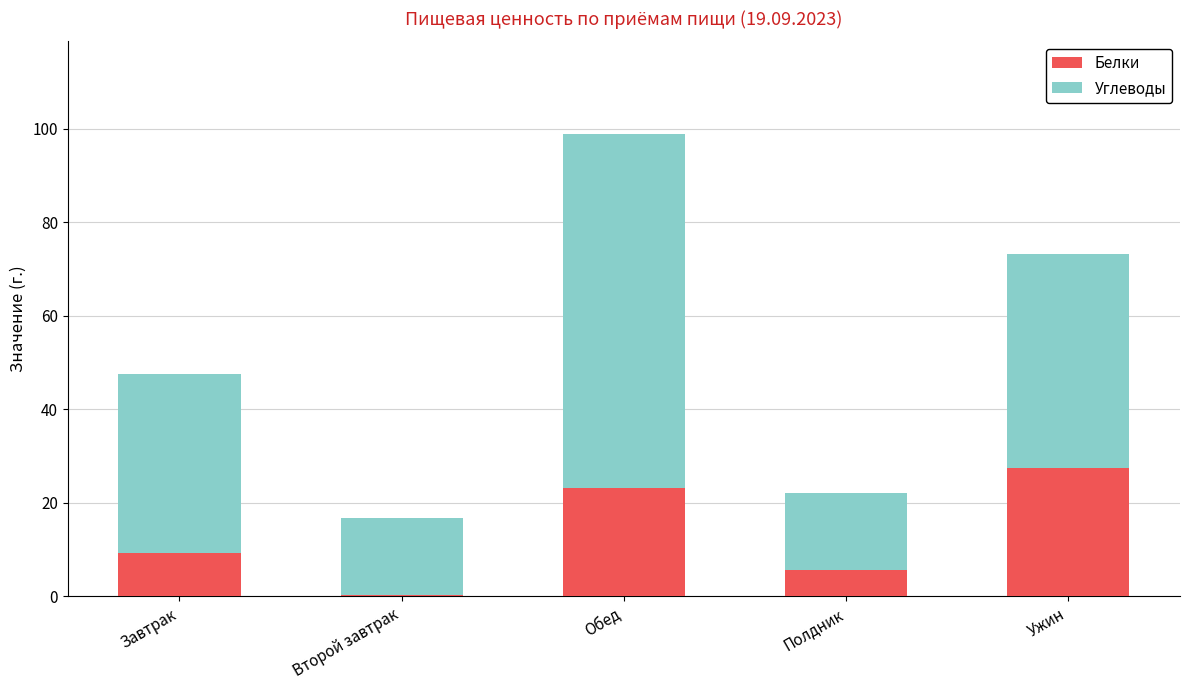

The Белки series shows 36.0 at Обед. True or false?

False